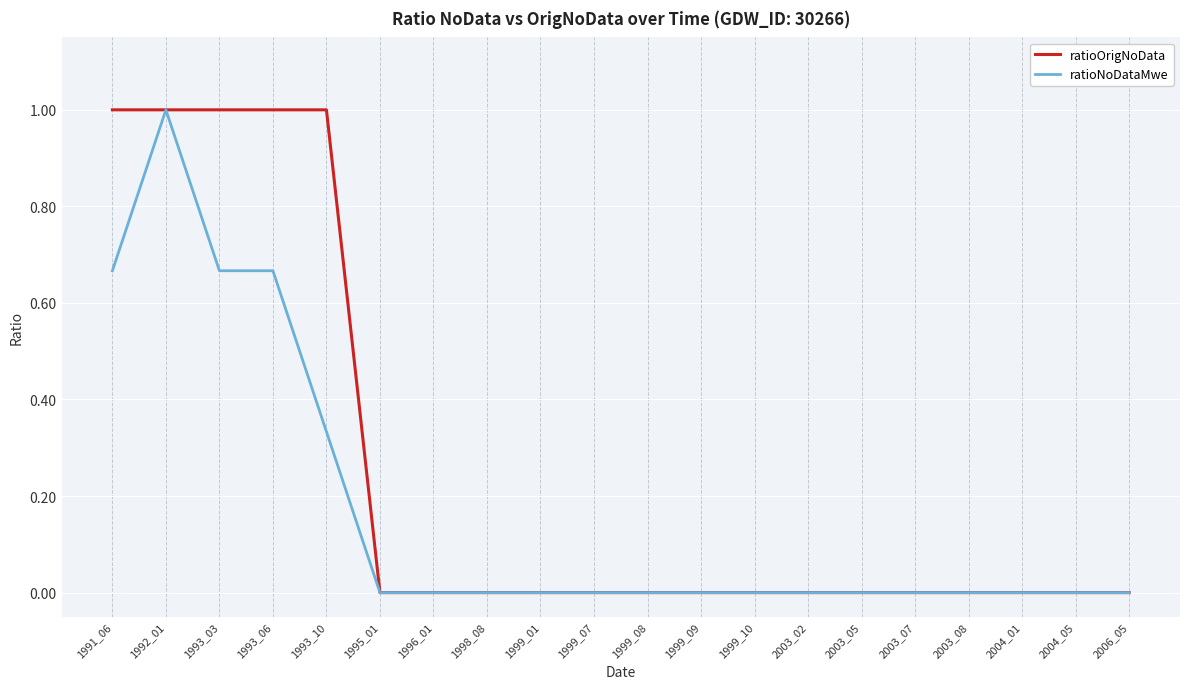

Is it true that ratioNoDataMwe equals 0.2 at 1991_06?

False